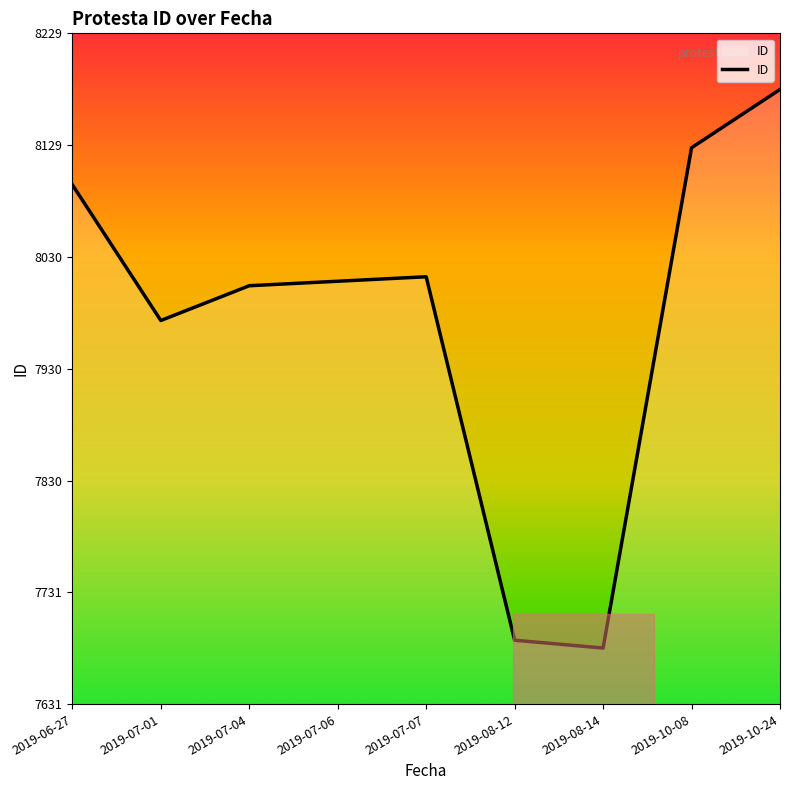

Reading left to right, transcribe all the data shown in this chart.

2019-06-27=8094	2019-07-01=7973	2019-07-04=8004	2019-07-06=8008	2019-07-07=8012	2019-08-12=7688	2019-08-14=7681	2019-10-08=8127	2019-10-24=8179